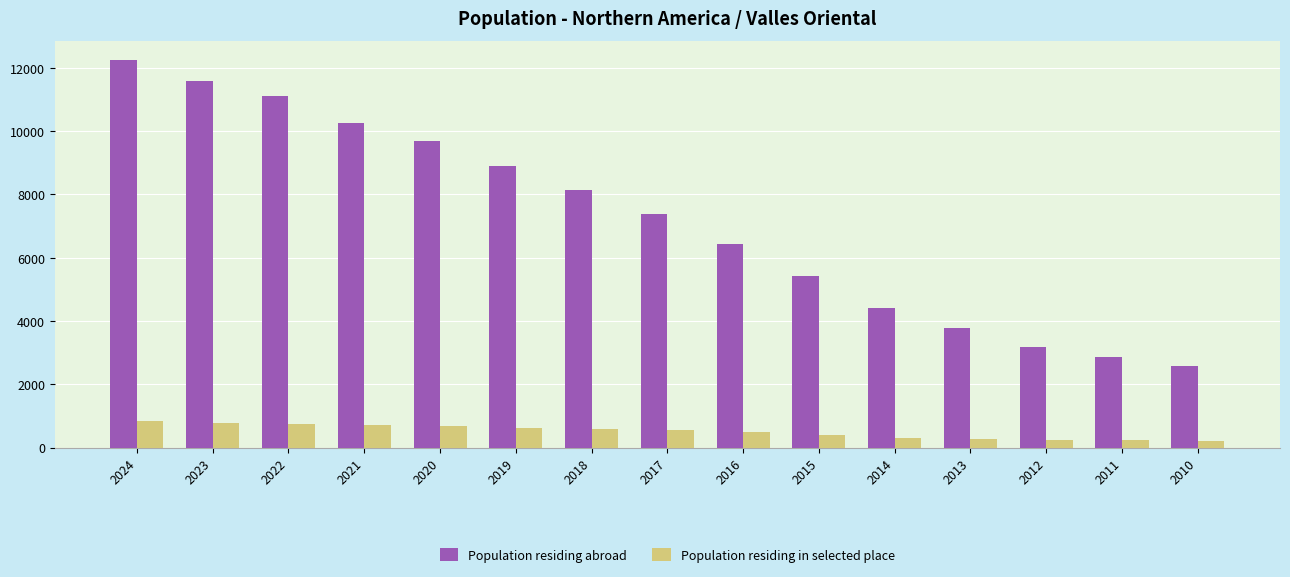

Rank the series by their average value, from highest to lowest.

Population residing abroad, Population residing in selected place